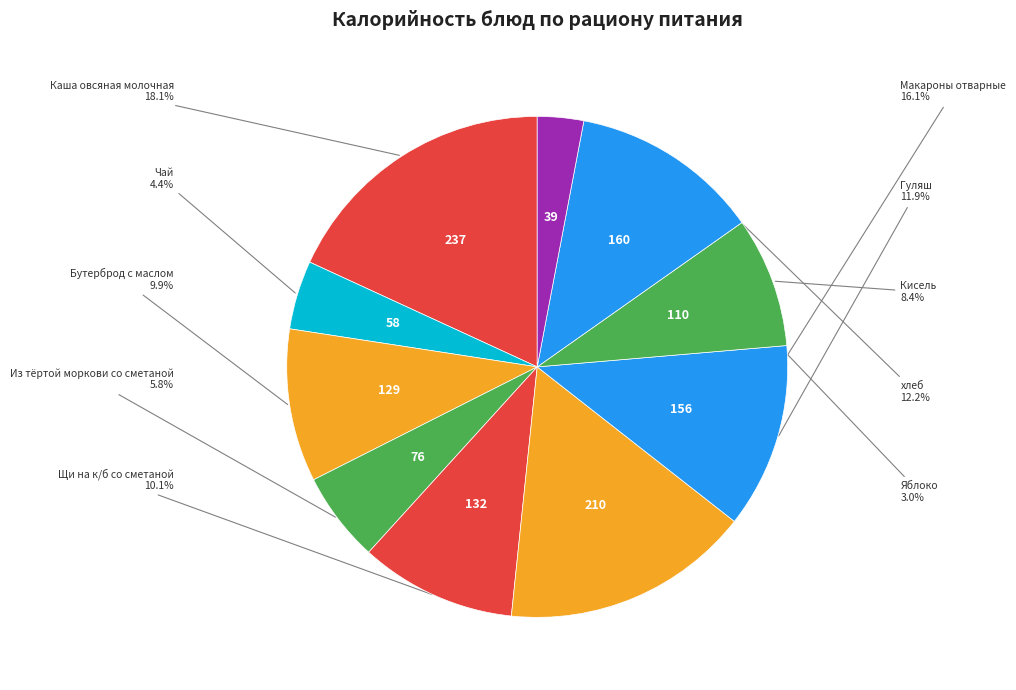

Does Яблоко account for over 50% of the chart?

No